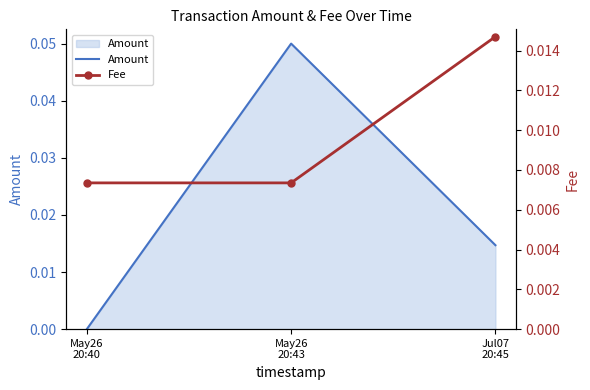

Reading left to right, transcribe all the data shown in this chart.

Amount: May26
20:40=0.0	May26
20:43=0.1	Jul07
20:45=0.0
Fee: May26
20:40=0.0	May26
20:43=0.0	Jul07
20:45=0.0